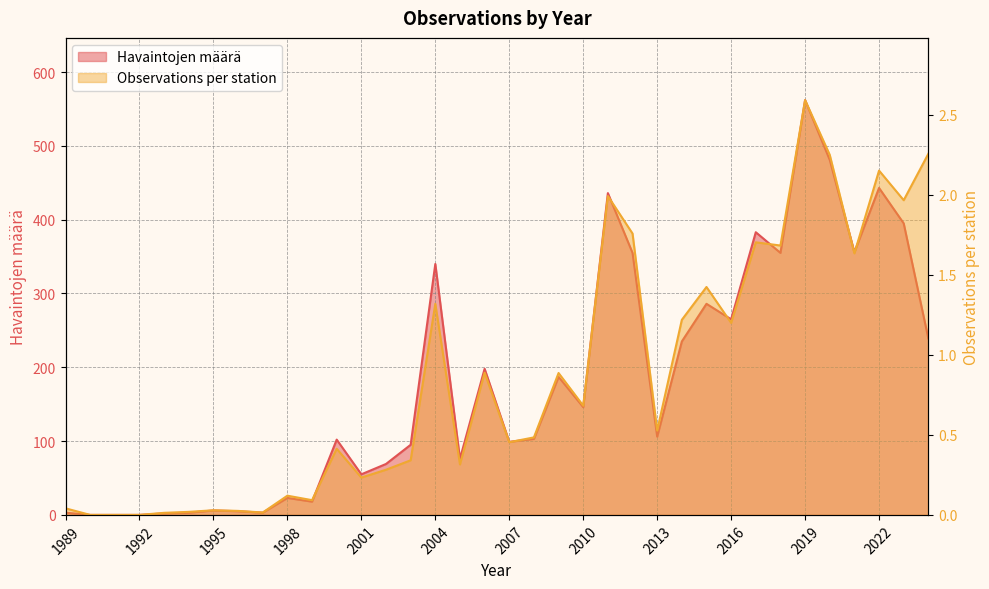

At which category is the sum across all series the highest?

2019